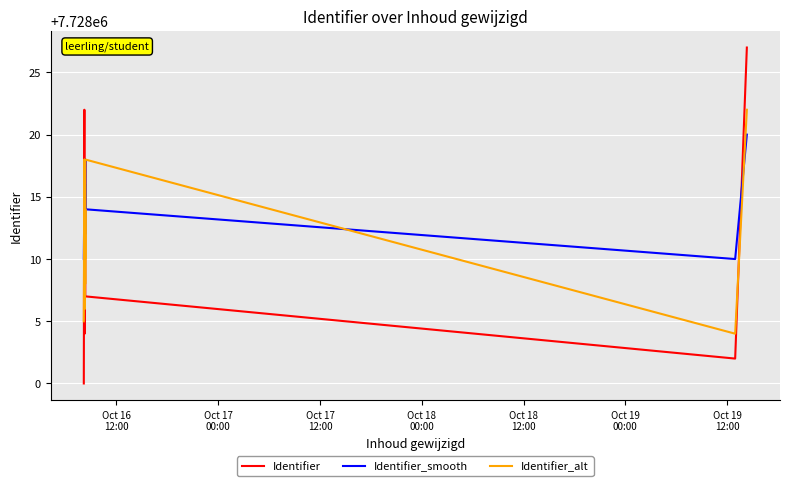

Which series has the largest total across all categories?

Identifier_smooth